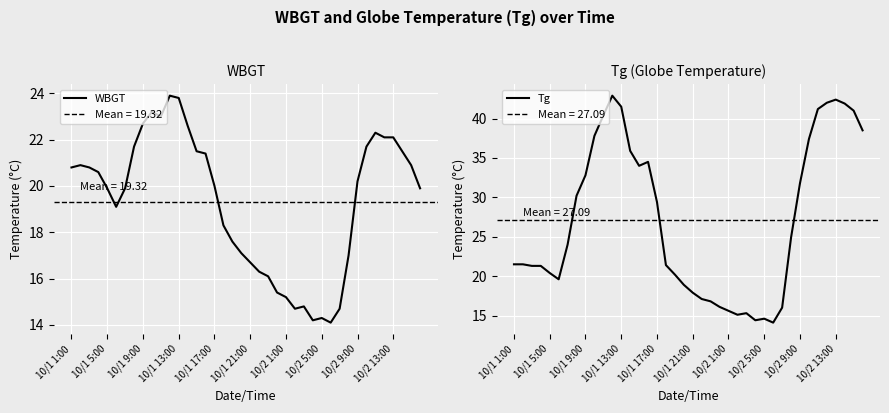

True or false: WBGT and Tg intersect in this chart.

False